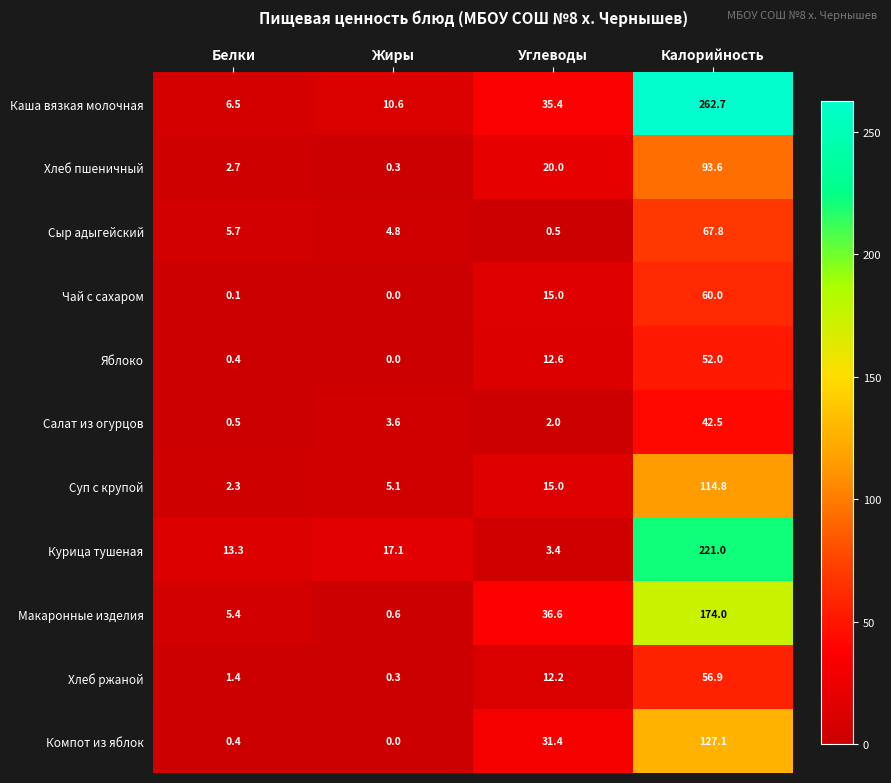

Rank the series by their maximum value, from highest to lowest.

Каша вязкая молочная, Курица тушеная, Макаронные изделия, Компот из яблок, Суп с крупой, Хлеб пшеничный, Сыр адыгейский, Чай с сахаром, Хлеб ржаной, Яблоко, Салат из огурцов